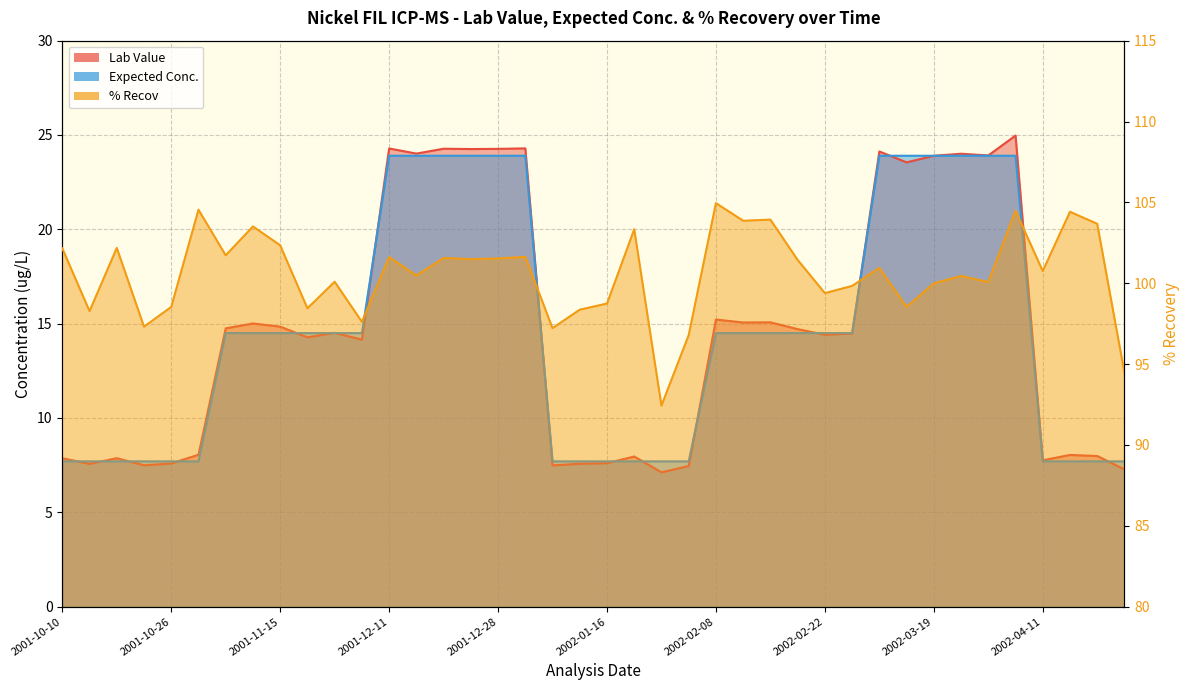

Between 2002-01-23 and 2002-03-28, which series saw the biggest shift?

Expected Conc.